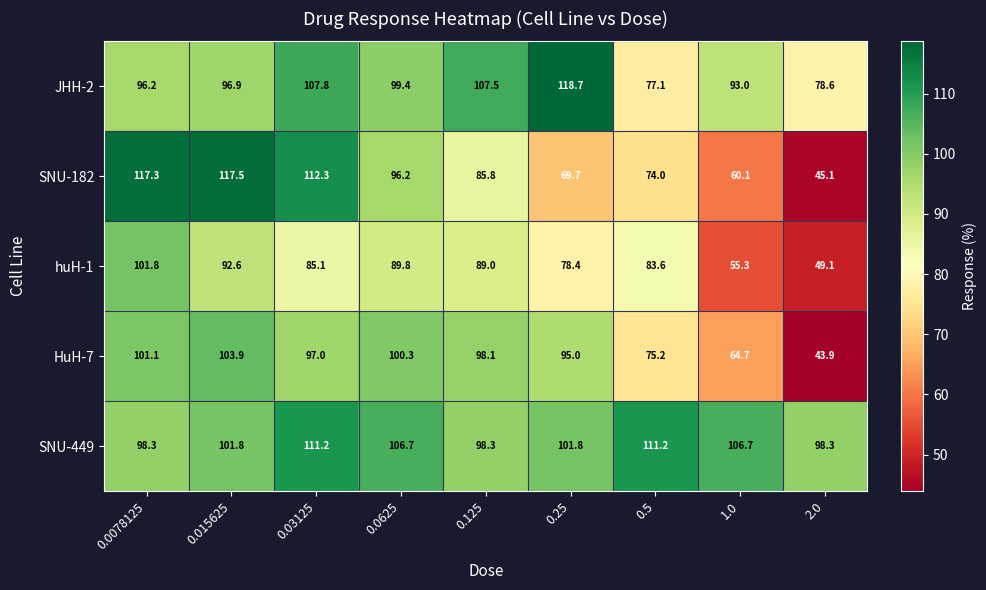

What is the sum of the SNU-449 values at 0.03125 and 0.5?

222.4